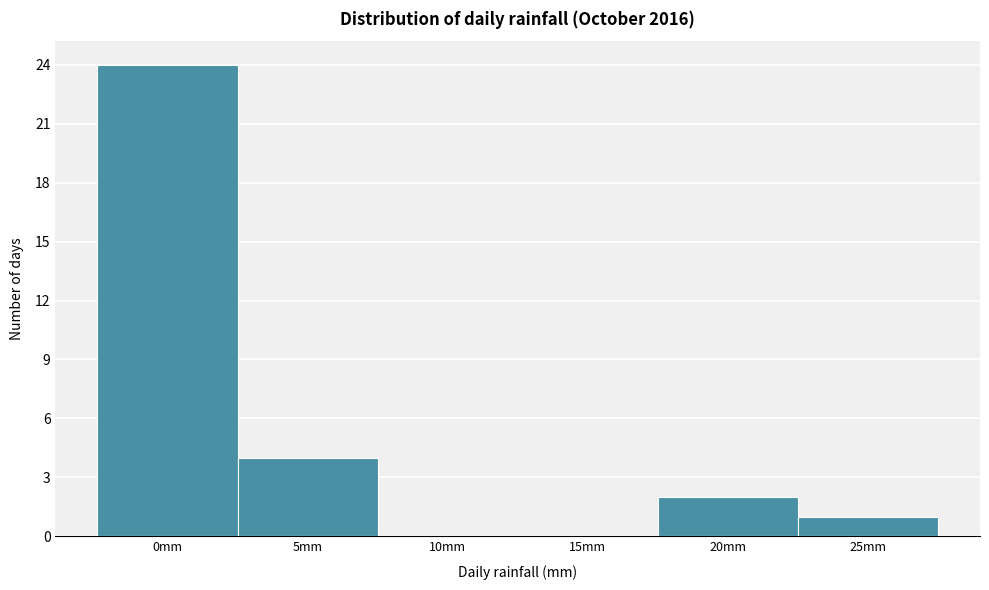

Reading right to left, what are all the values shown in this chart?

25mm=1	20mm=2	15mm=0	10mm=0	5mm=4	0mm=24